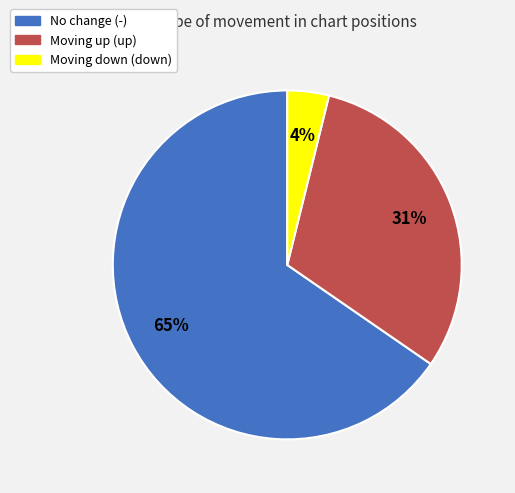

To the nearest percent, what is the average slice percentage?

33%